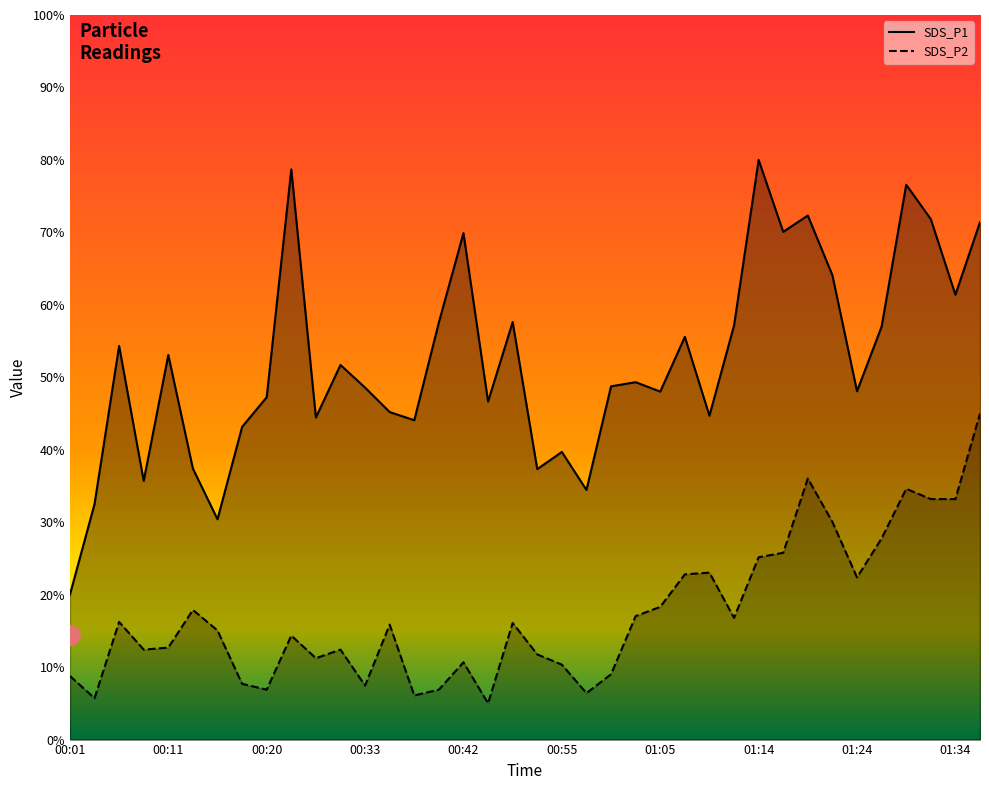

How many interior local peaks does the SDS_P2 series have?

10